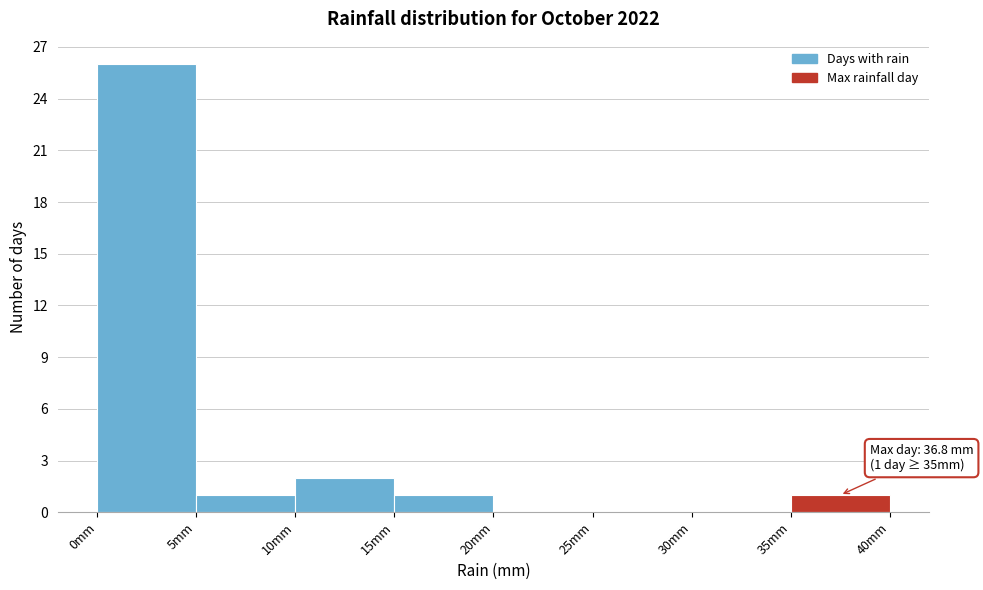

Over which range of the x-axis is the bar tallest?

0 to 5